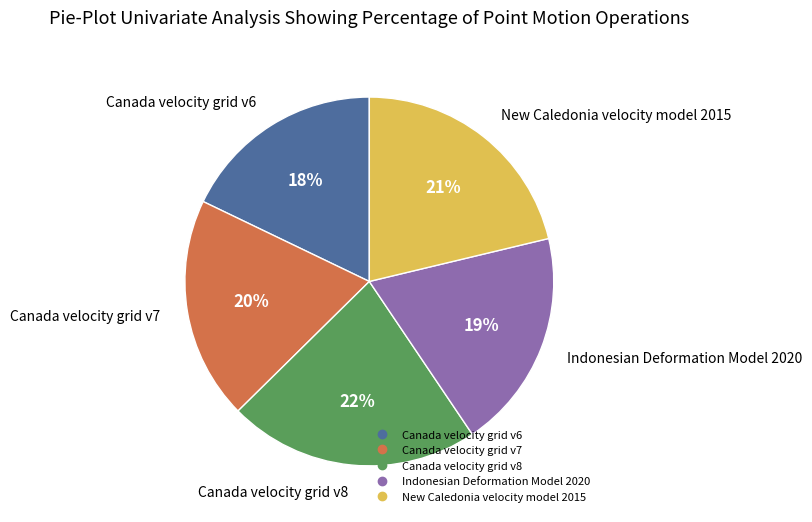

To the nearest percent, what portion does Canada velocity grid v6 represent?

18%